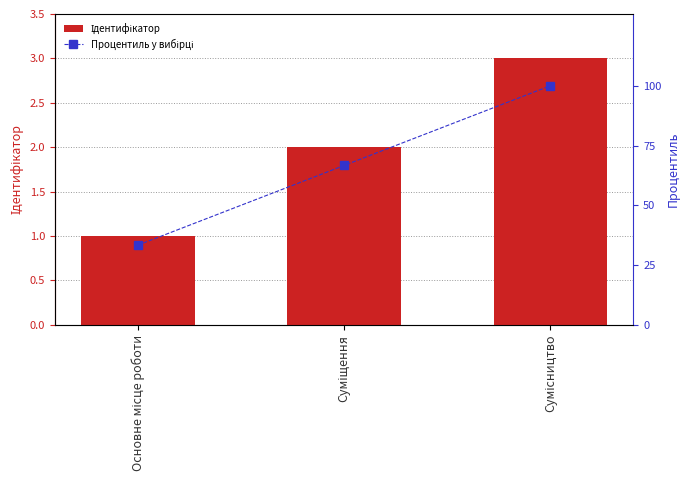

Between Суміщення and Сумісництво, which series saw the biggest shift?

Процентиль у вибірці